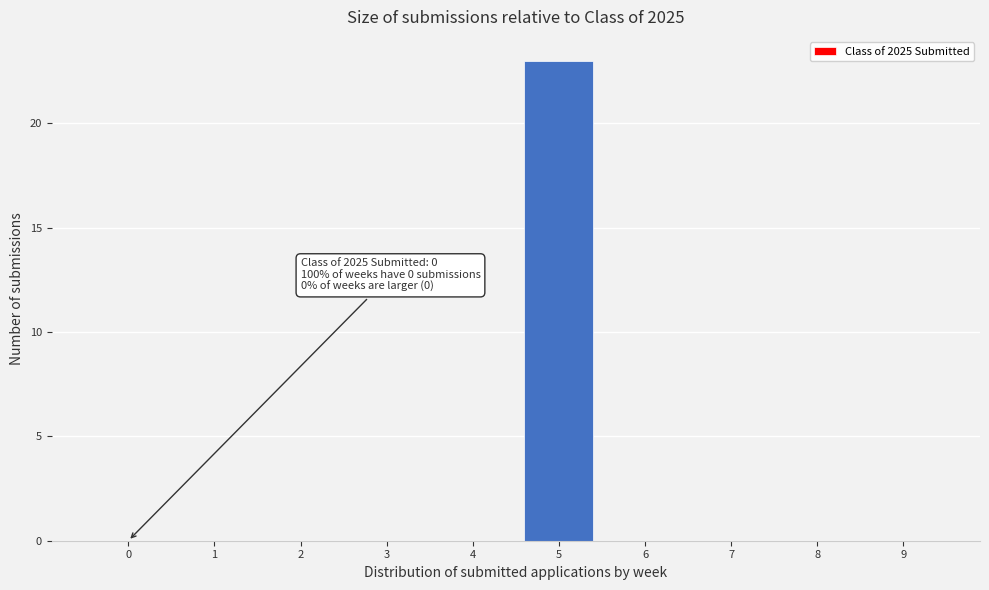

Reading left to right, transcribe all the data shown in this chart.

0=0	1=0	2=0	3=0	4=0	5=23	6=0	7=0	8=0	9=0